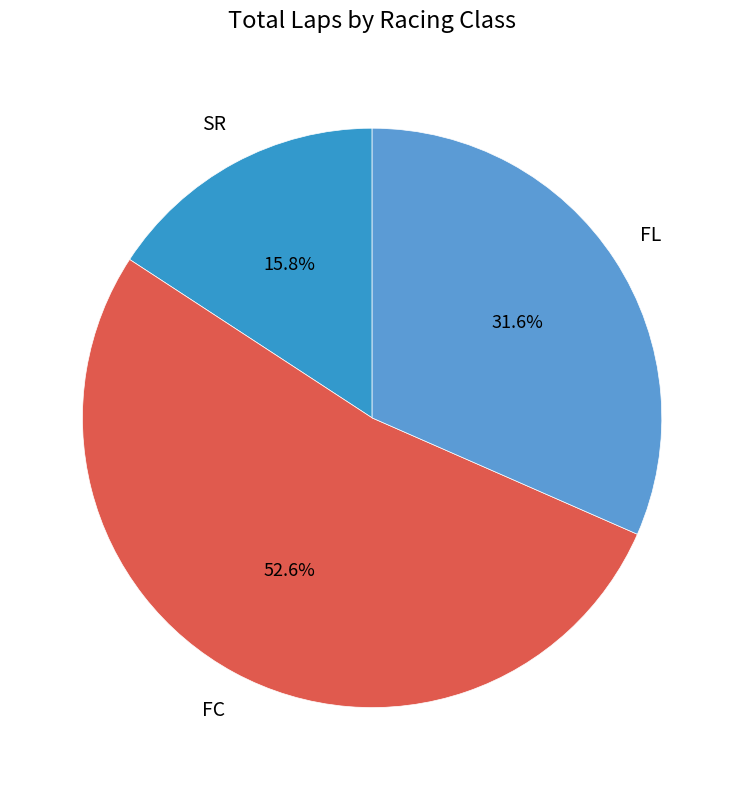

To the nearest percent, what portion does FC represent?

53%